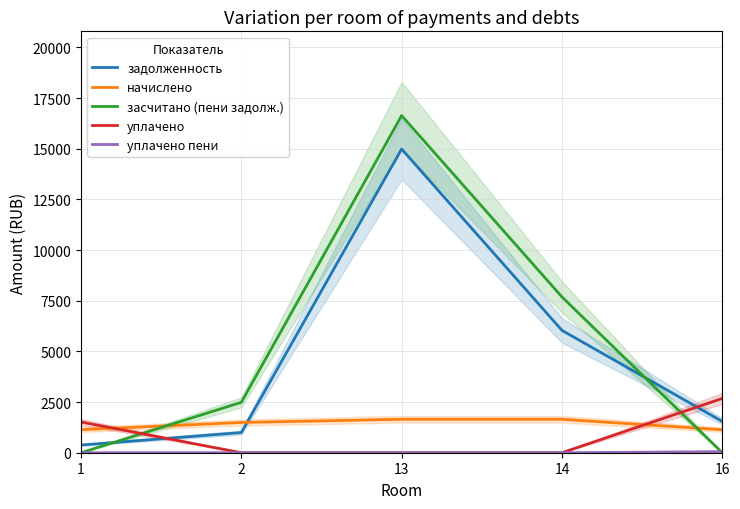

List the series in order of their peak value, highest first.

засчитано (пени задолж.), задолженность, уплачено, начислено, уплачено пени